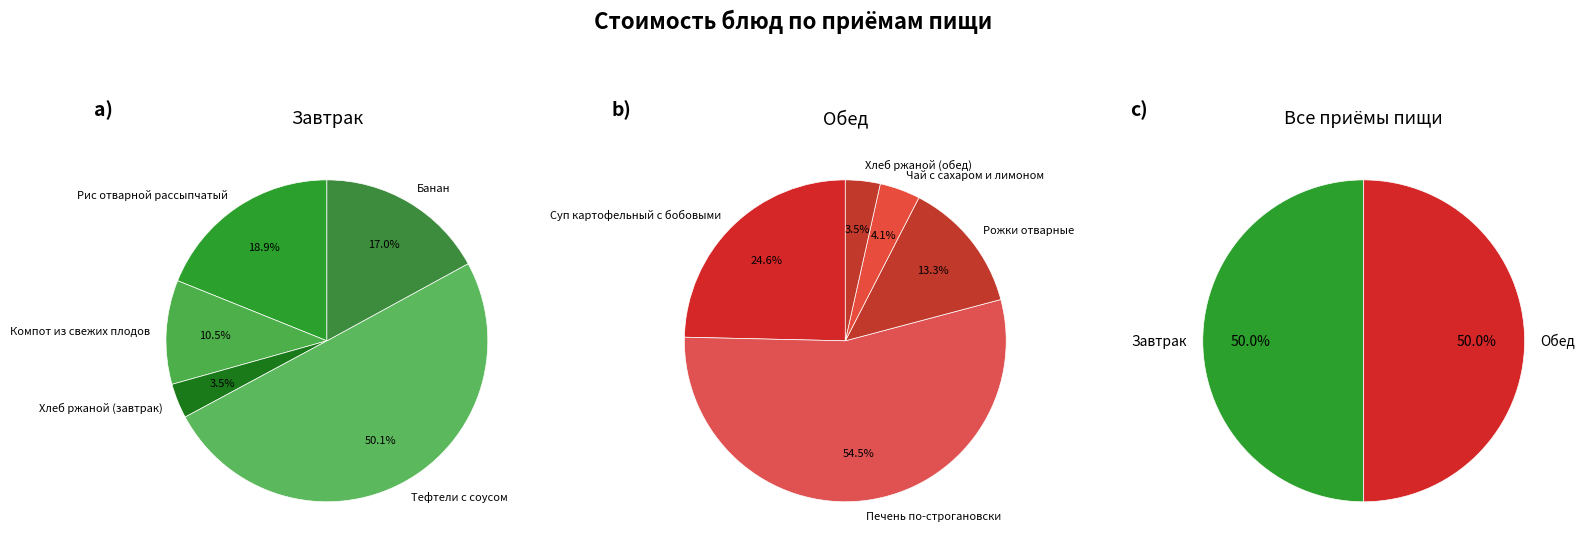

Combined, do Компот из свежих плодов and Хлеб ржаной (завтрак) account for over 50%?

No